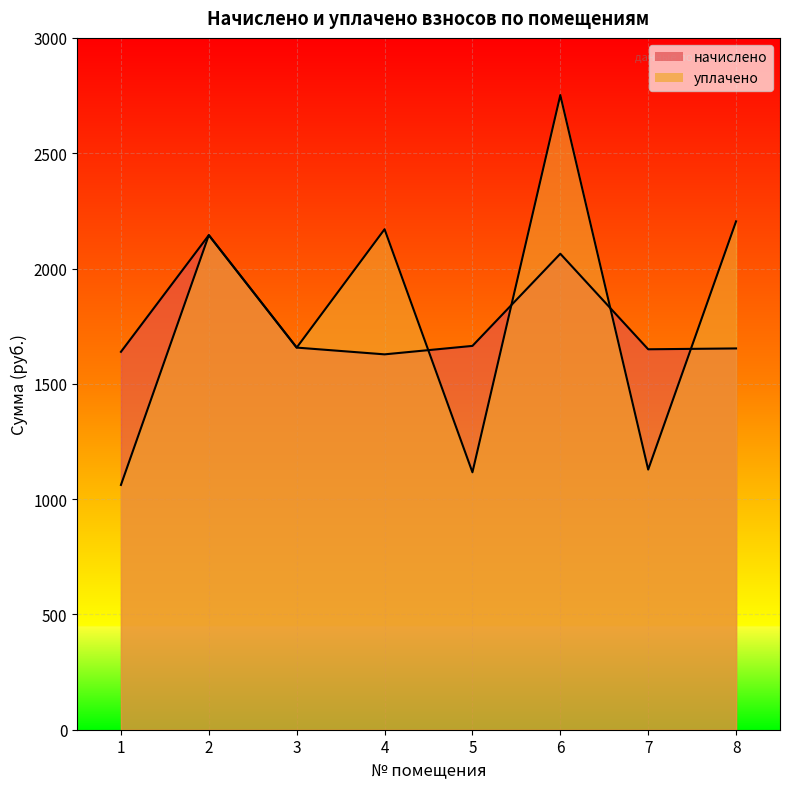

Reading right to left, transcribe all the data shown in this chart.

начислено: 8=1653.4	7=1649.7	6=2064.0	5=1664.4	4=1627.7	3=1657.0	2=2144.6	1=1638.7
уплачено: 8=2204.5	7=1128.1	6=2752.0	5=1116.3	4=2170.3	3=1657.0	2=2144.6	1=1061.5